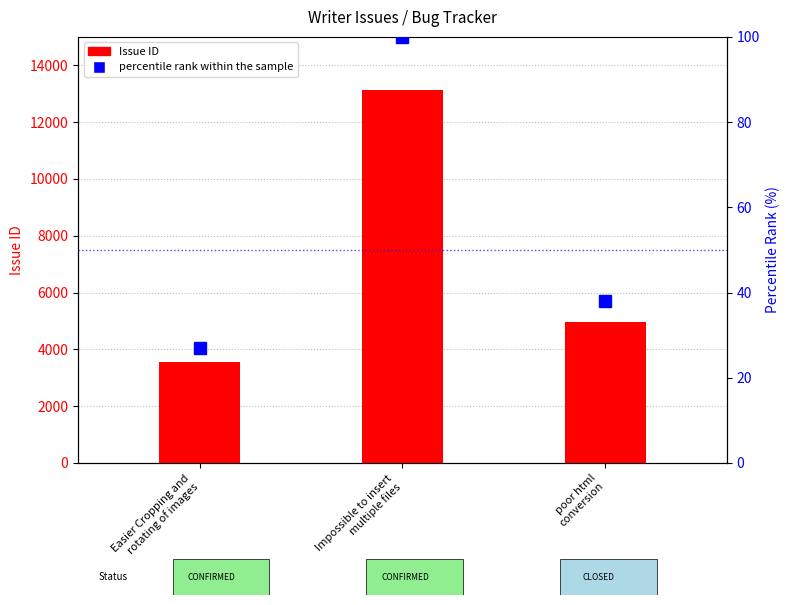

How many groups of bars are there?

3